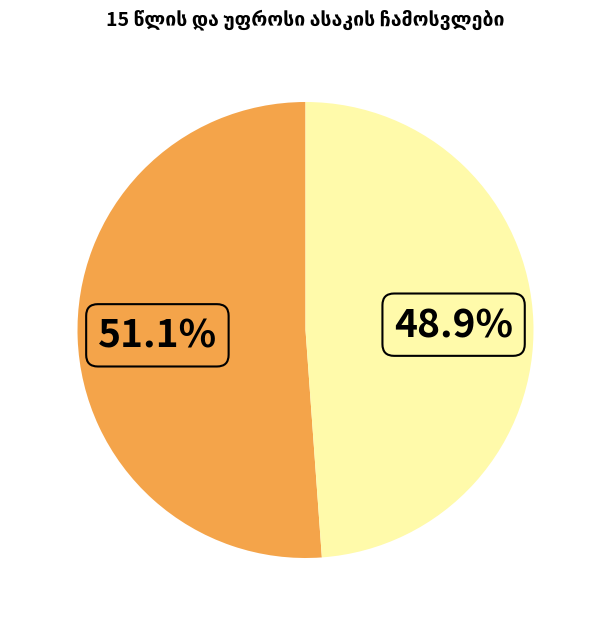

Does any single category account for the majority?

Yes